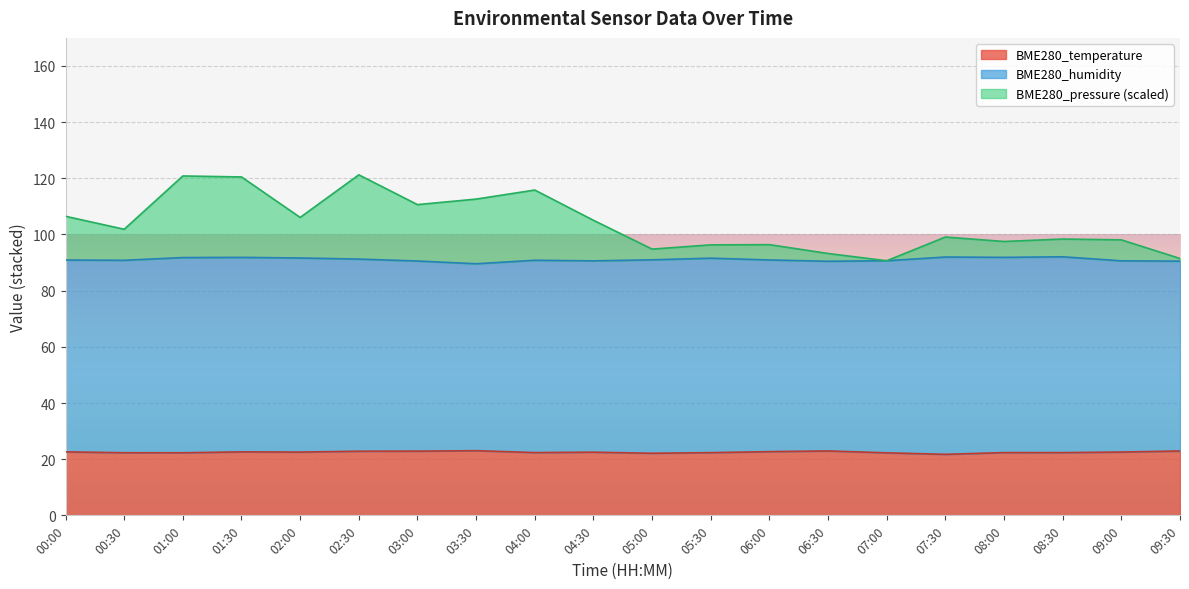

At how many categories does at least one series exceed 105?

9